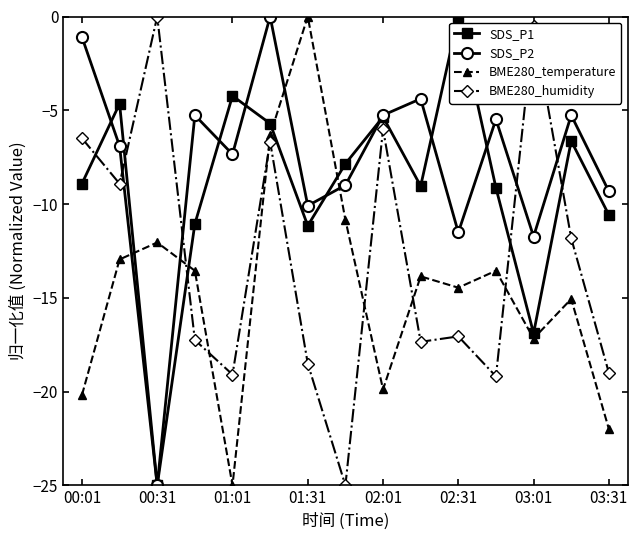

What is the value of the SDS_P2 point at the 14th from the left?

-5.3